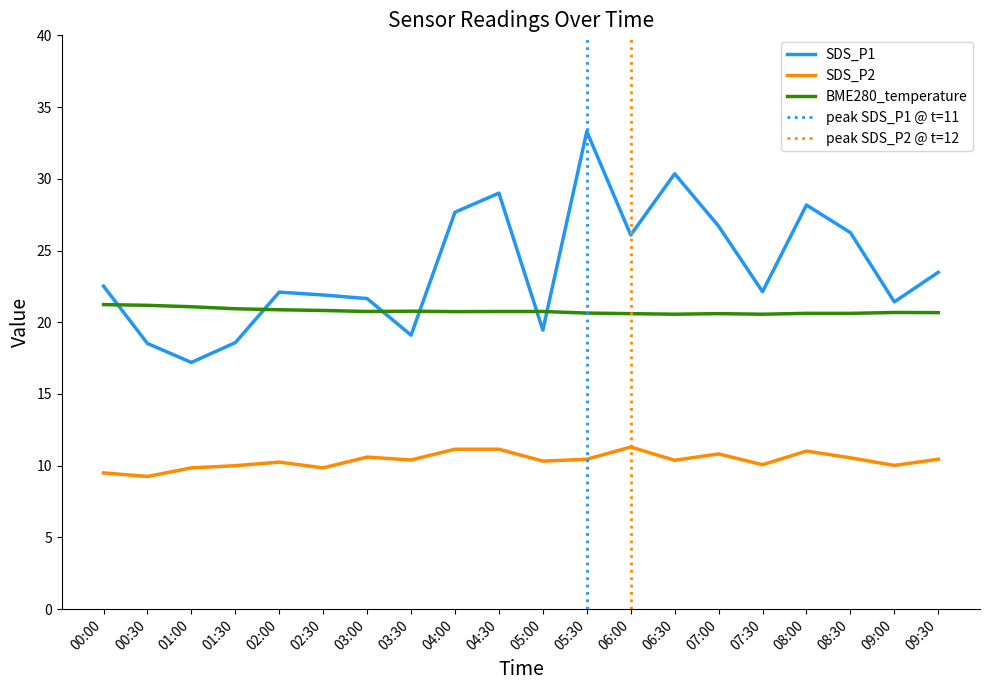

At how many categories does at least one series exceed 24?

8